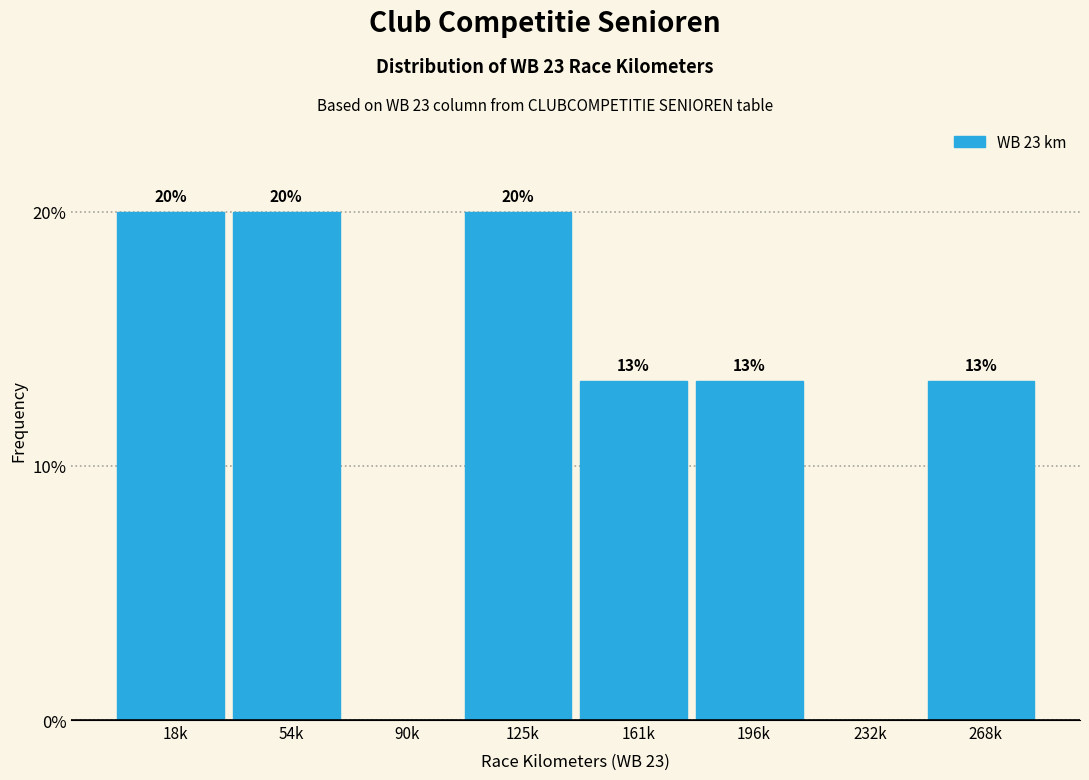

At which label does the data first exceed 13?

18k